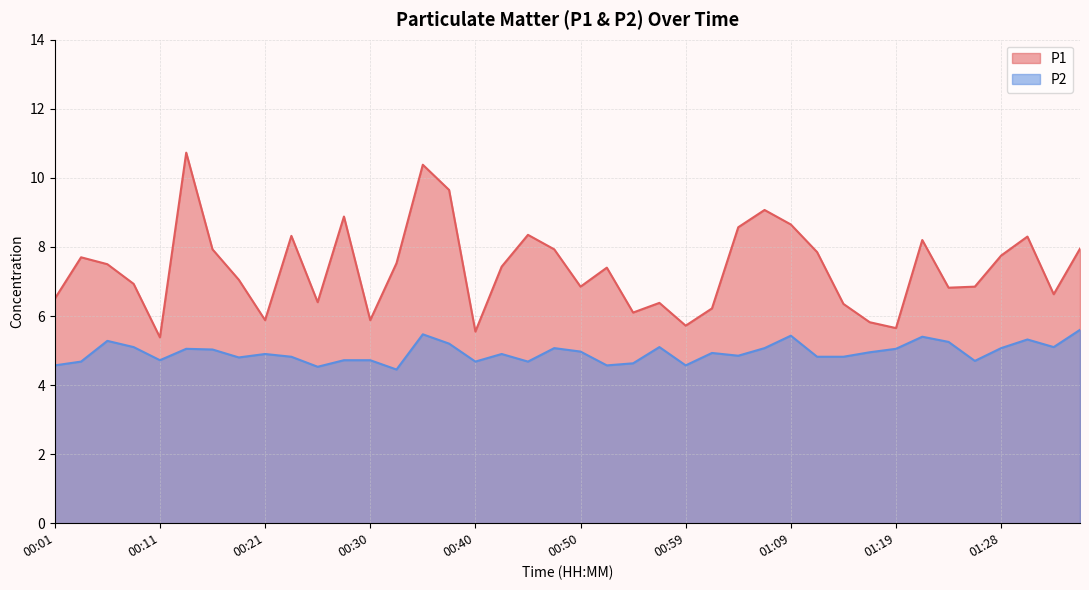

The value of P1 at 00:21 is 4.1. True or false?

False